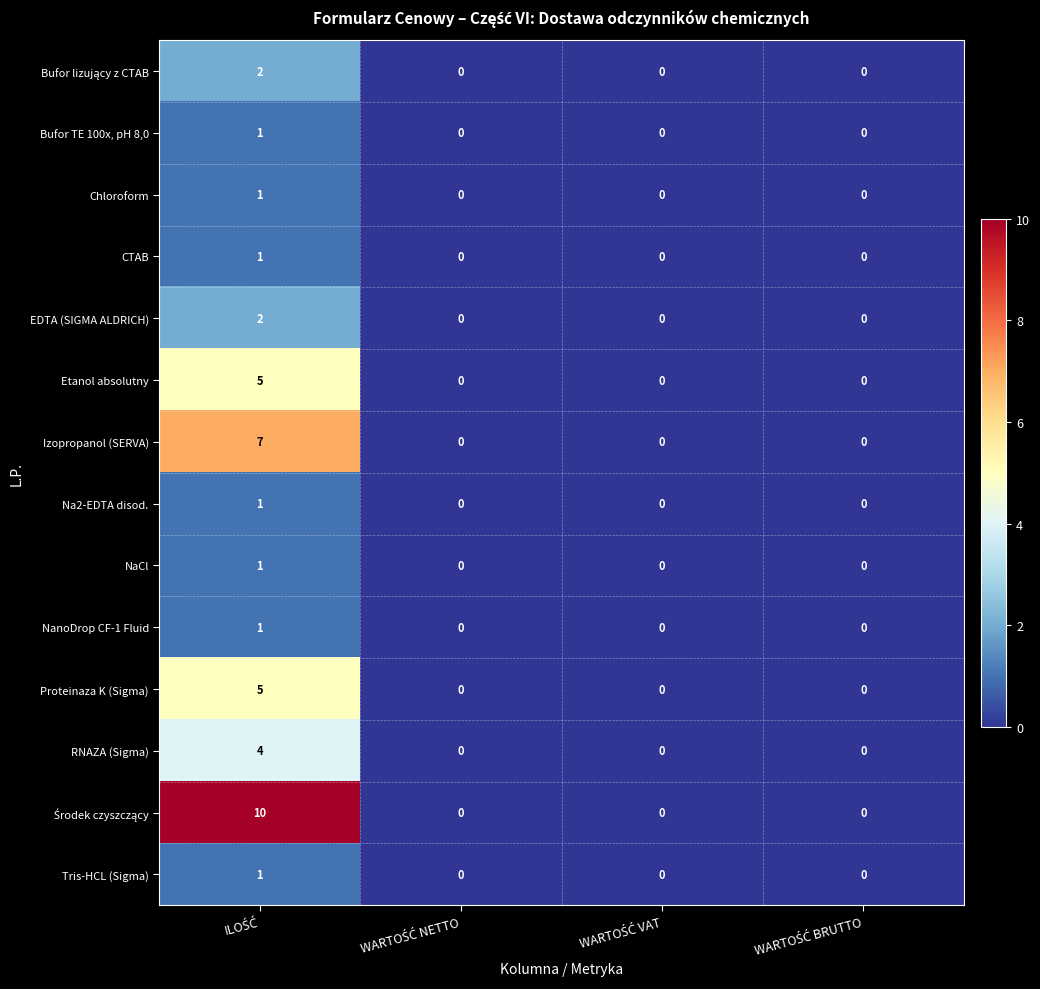

What is the difference between the maximum and minimum values in the Etanol absolutny series?

5